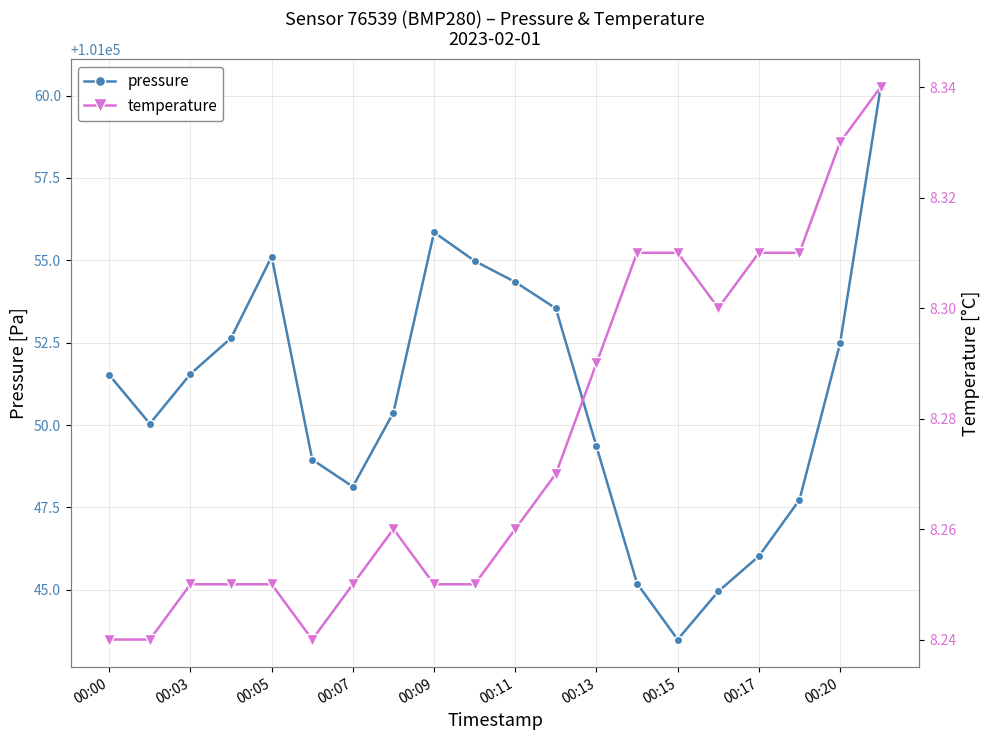

Rank the series at 11 from highest to lowest value.

pressure, temperature